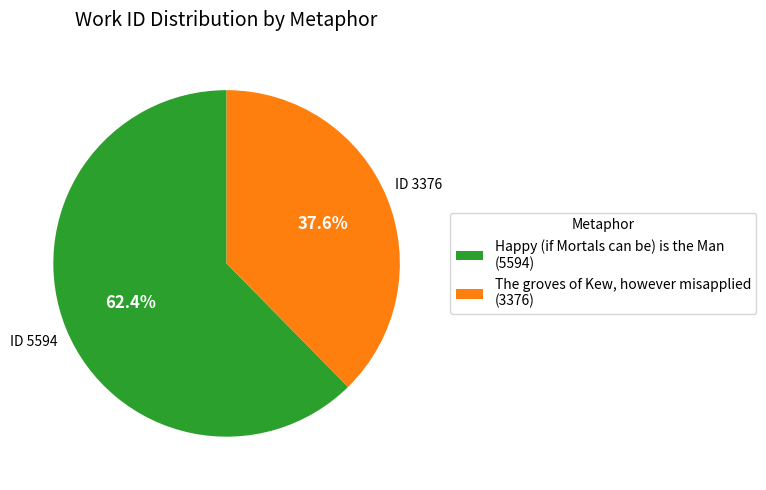

True or false: The groves of Kew, however misapplied accounts for 38% of the total.

True